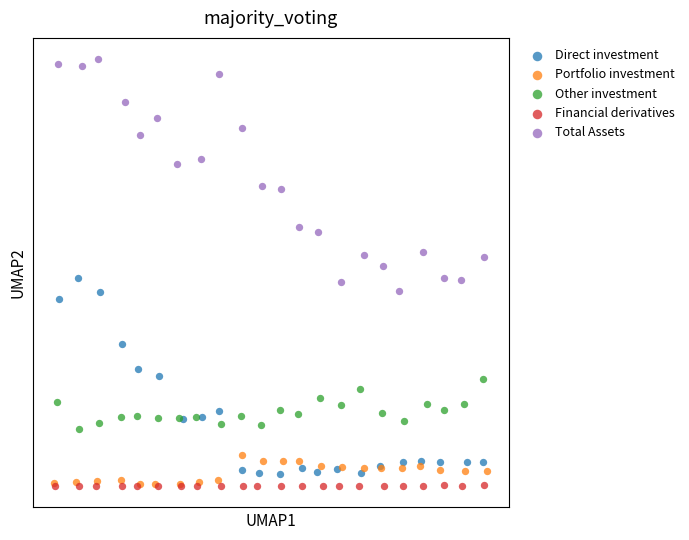

What are all the series names shown in the legend?

Direct investment, Portfolio investment, Other investment, Financial derivatives, Total Assets